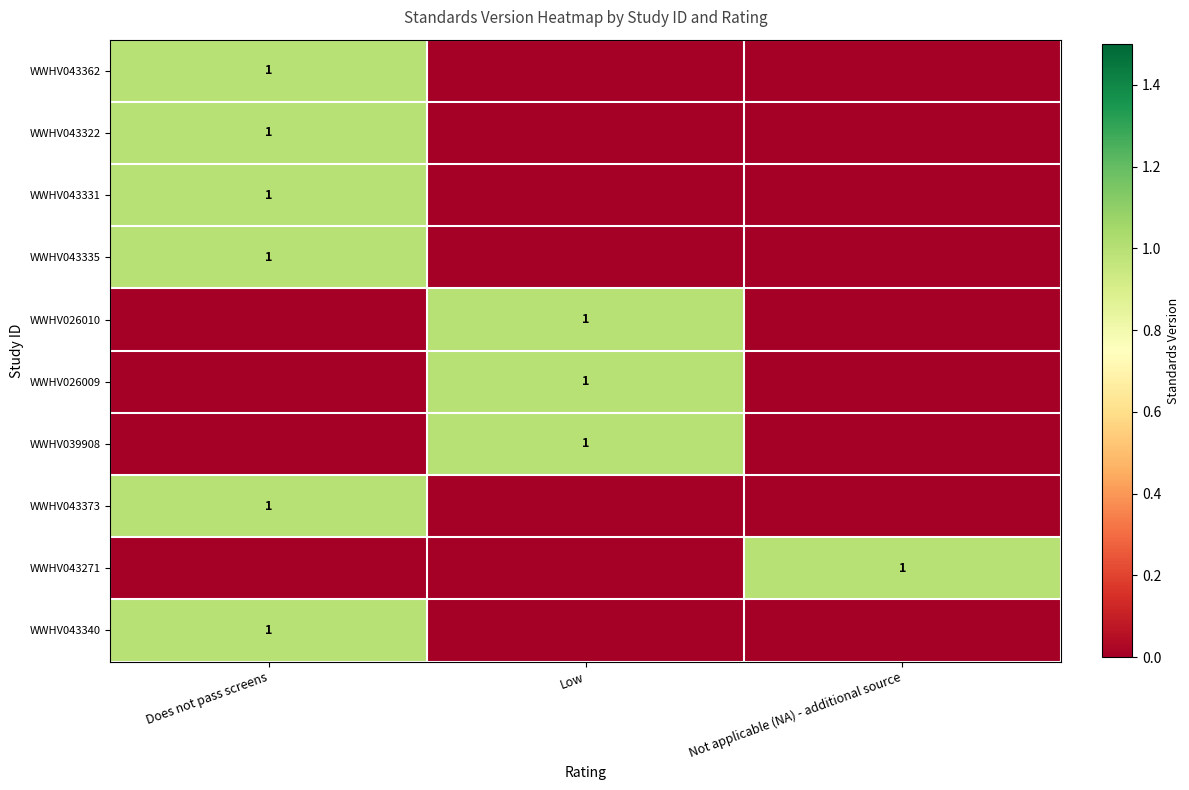

The WWHV043373 series shows 1 at Does not pass screens. True or false?

True